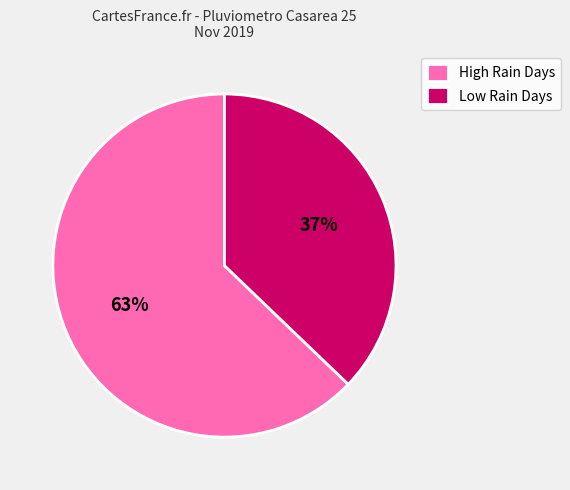

True or false: High Rain Days accounts for 63% of the total.

True